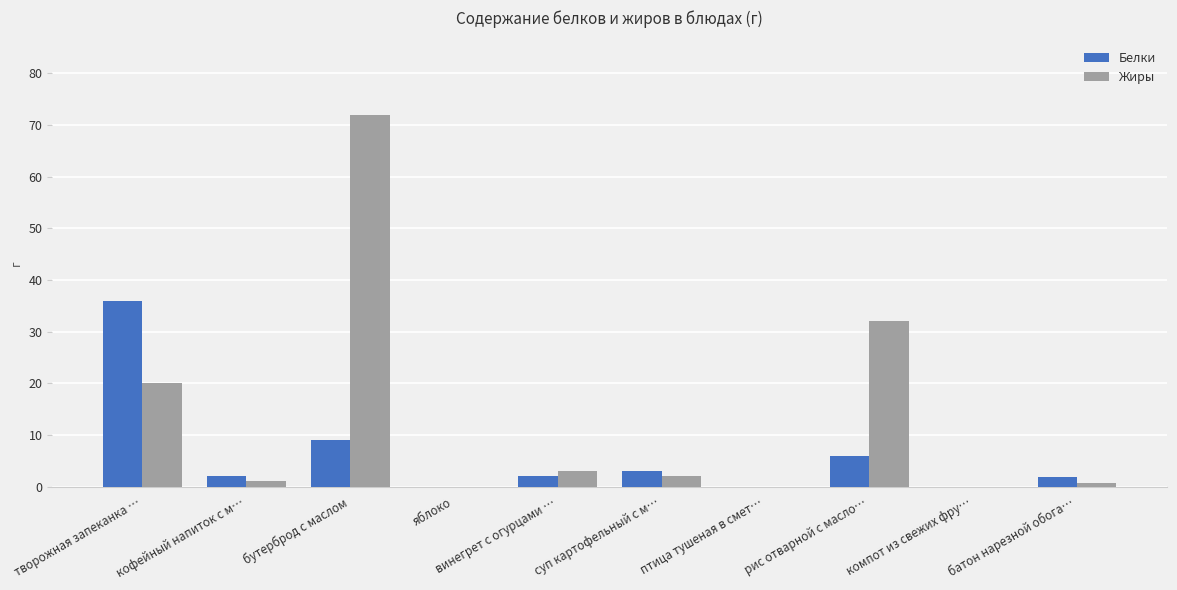

Which label corresponds to the largest value in the chart?

бутерброд с маслом